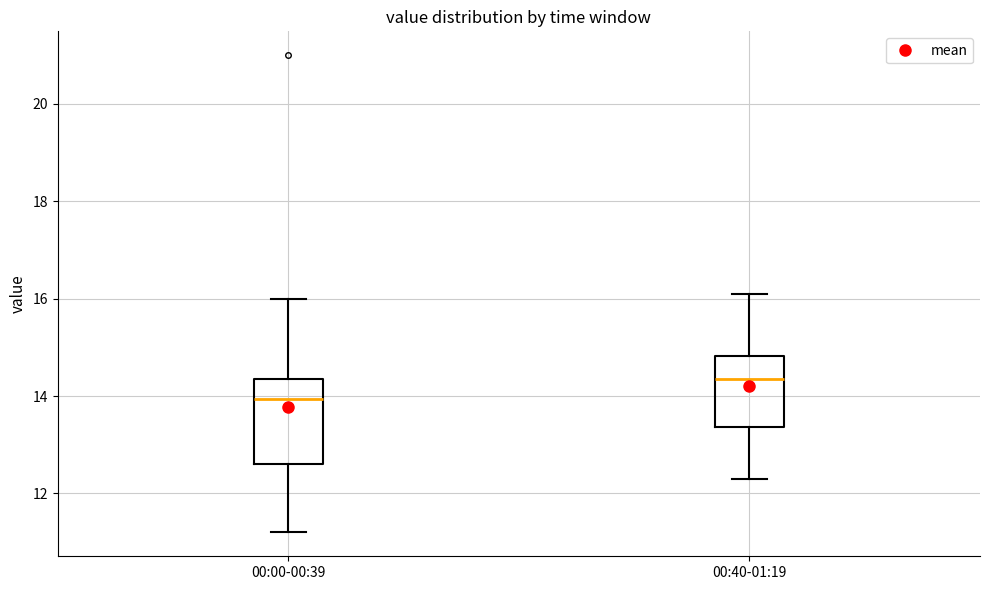

Which box is the tallest, from its lower edge to its upper edge?

00:00-00:39